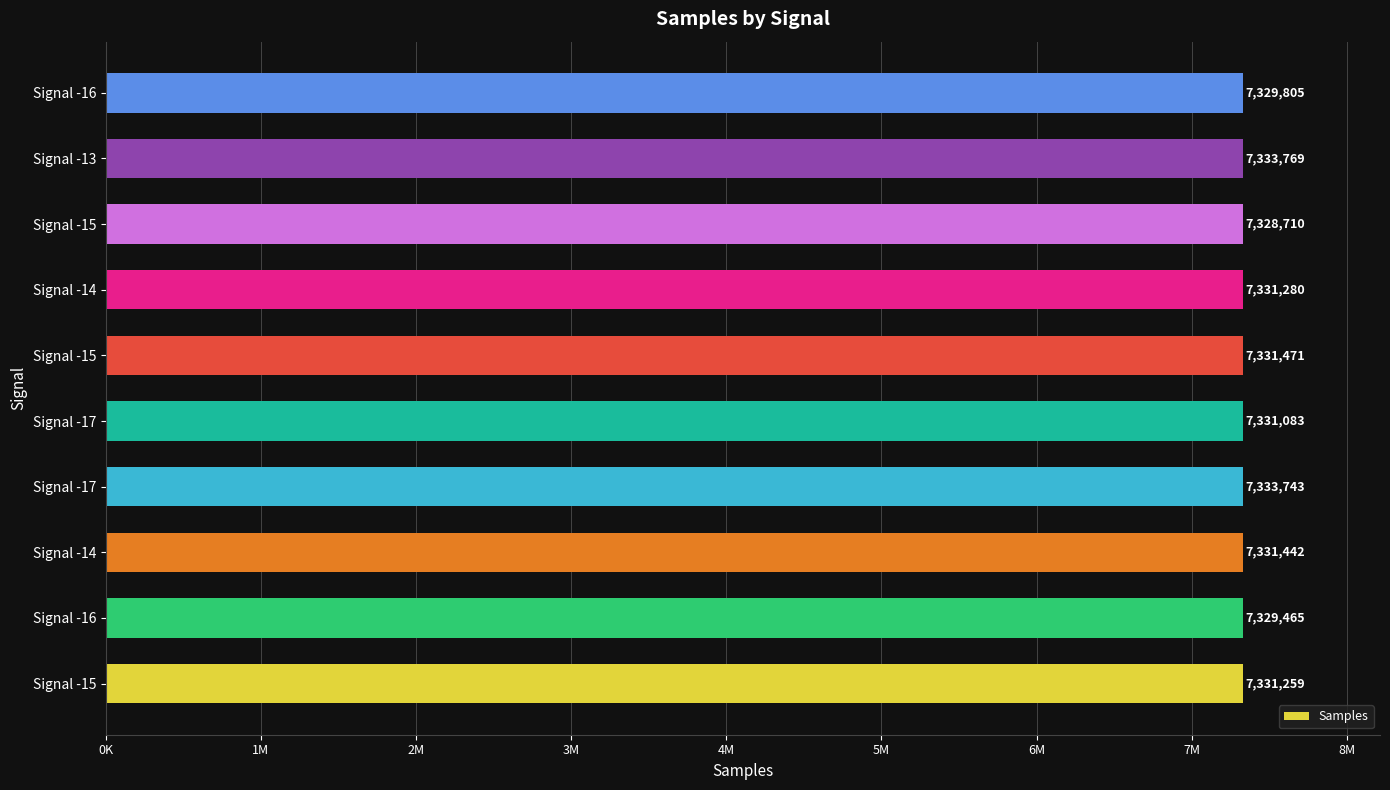

Are the bars horizontal?

Yes